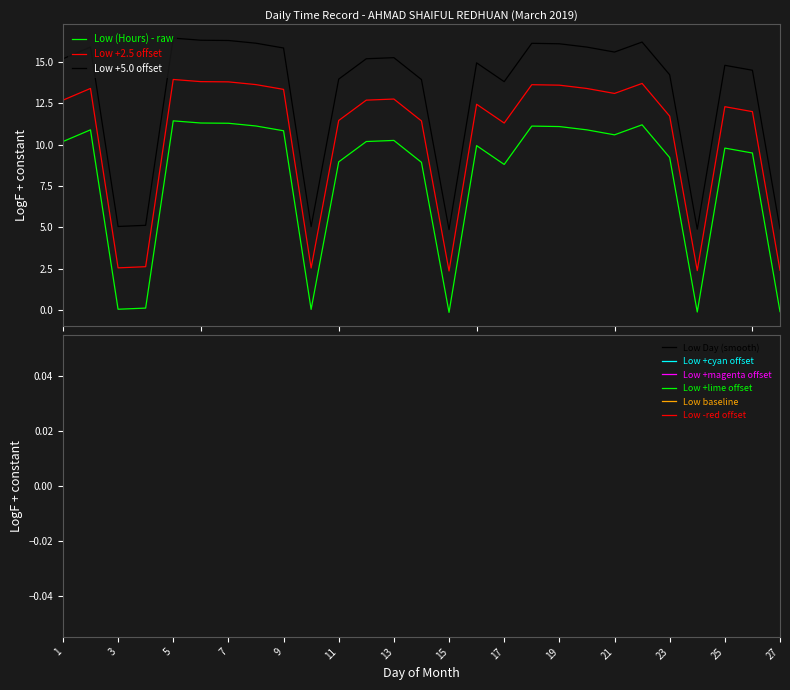

Reading left to right, extract all data points from this chart.

10.2	10.9	0.1	0.1	11.4	11.3	11.3	11.1	10.8	0.0	9.0	10.2	10.2	8.9	-0.1	9.9	8.8	11.1	11.1	10.9	10.6	11.2	9.2	-0.1	9.8	9.5	-0.1